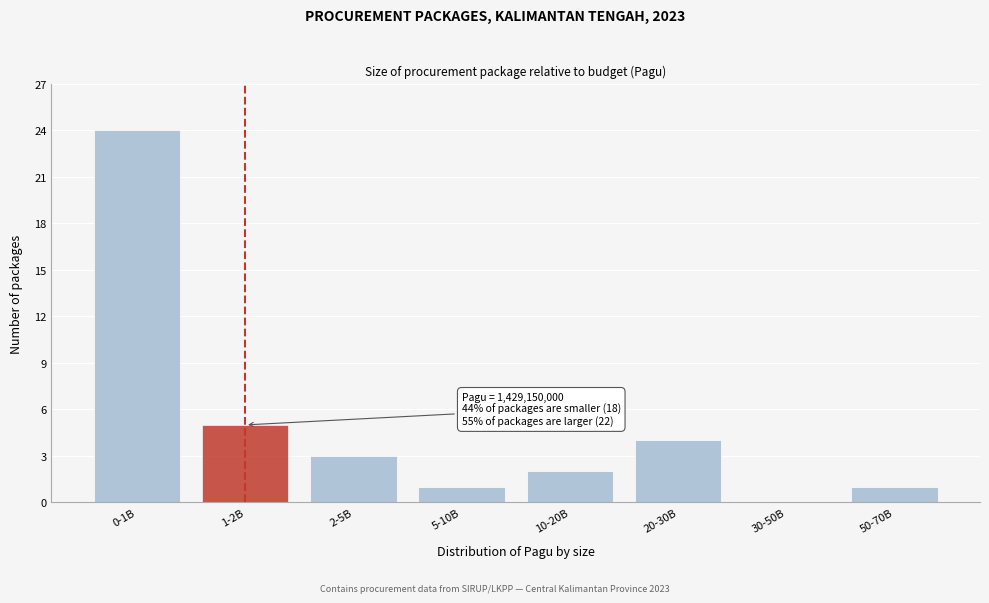

Reading right to left, list all the values displayed in this chart.

50-70B=1	30-50B=0	20-30B=4	10-20B=2	5-10B=1	2-5B=3	1-2B=5	0-1B=24